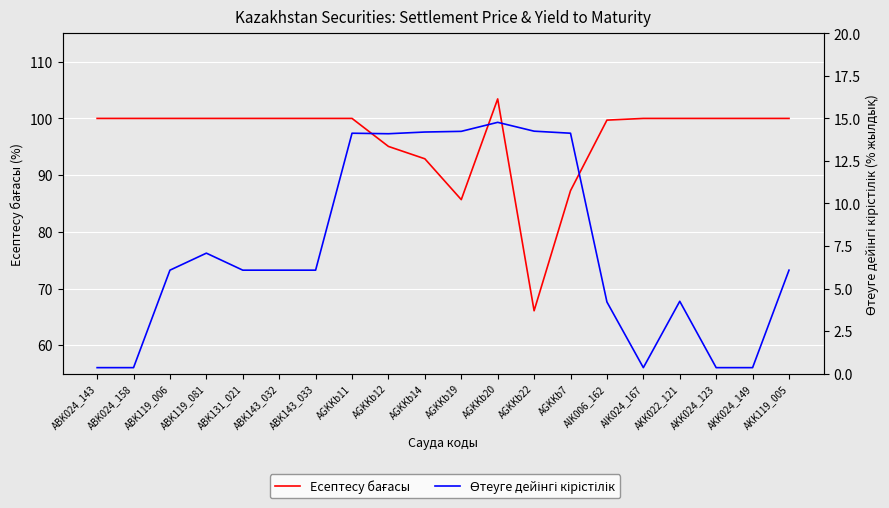

What is the total value across all series at AKK024_149?

100.3